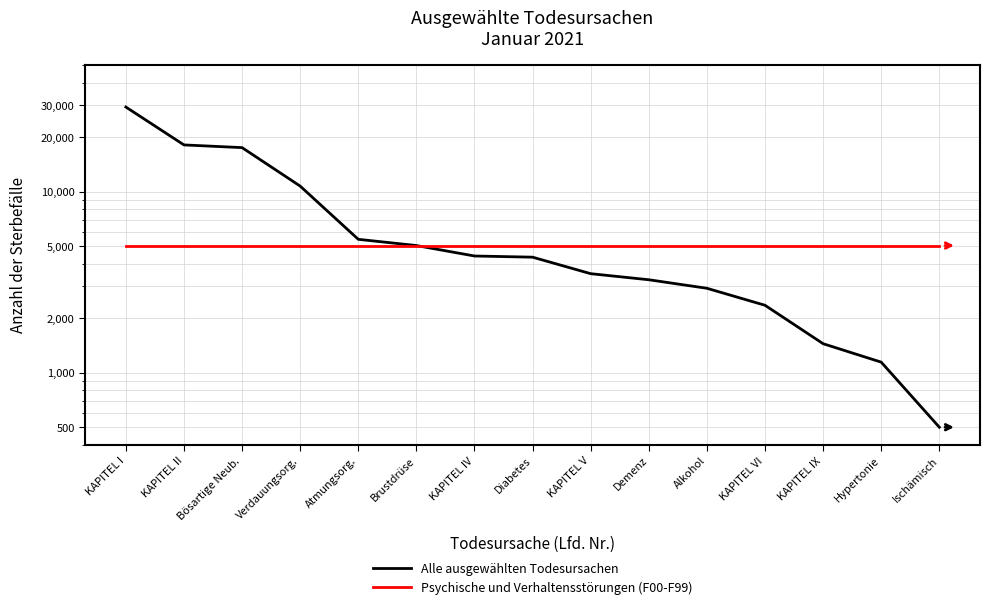

True or false: Alle ausgewählten Todesursachen and Psychische und Verhaltensstörungen (F00-F99) intersect in this chart.

False